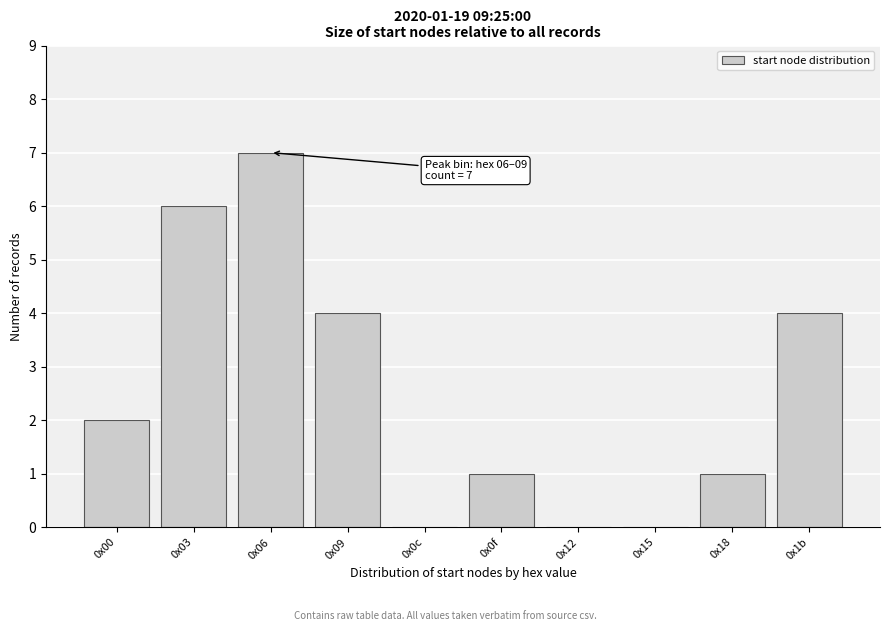

Reading left to right, list all the values displayed in this chart.

0x00=2	0x03=6	0x06=7	0x09=4	0x0c=0	0x0f=1	0x12=0	0x15=0	0x18=1	0x1b=4